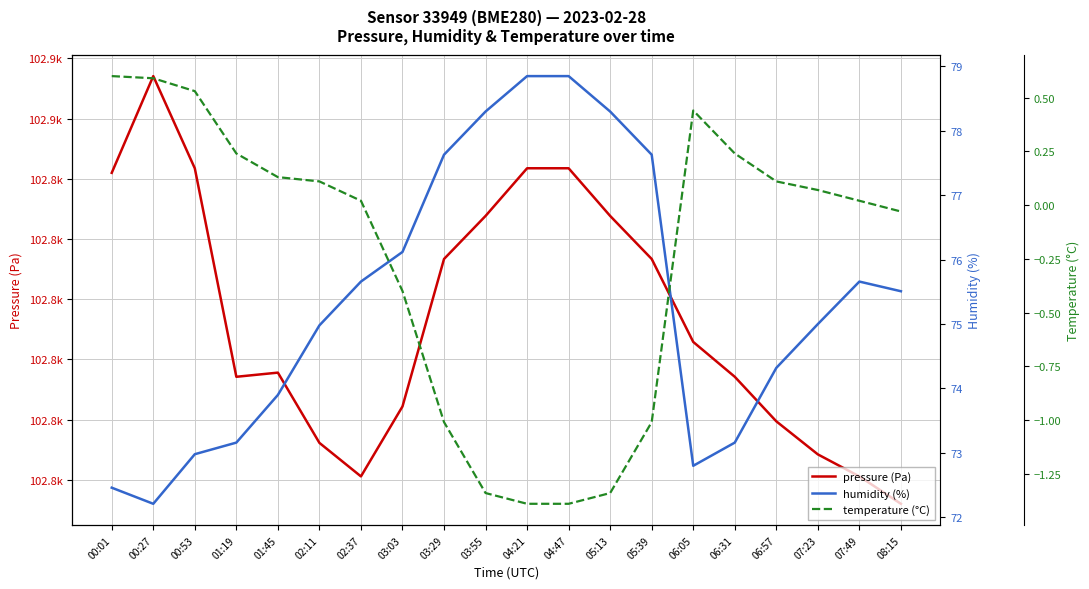

The value of humidity (%) at 06:57 is 74.3. True or false?

True